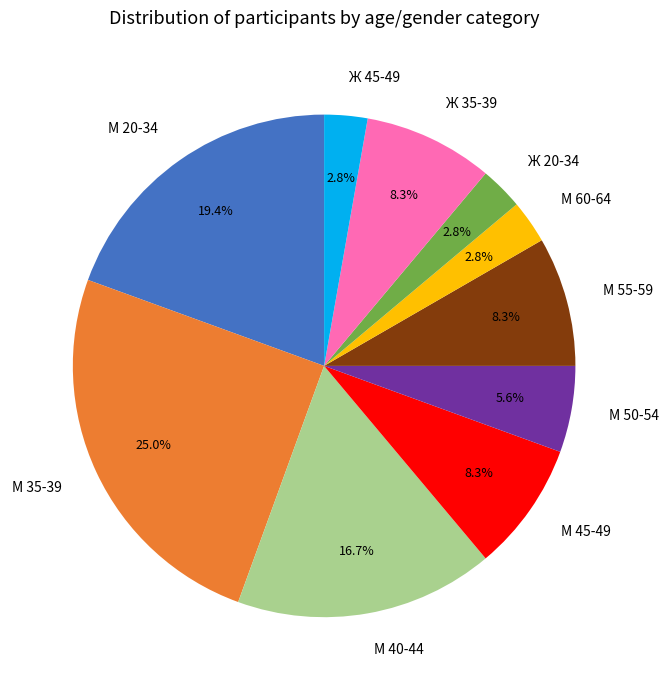

What percentage is the М 45-49 slice, to the nearest percent?

8%